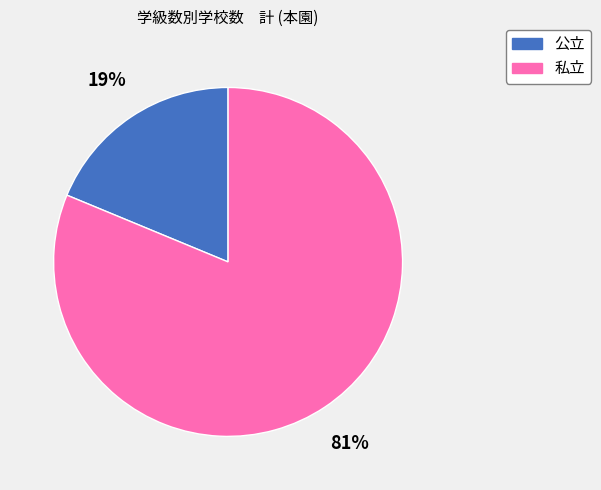

Which slice is the smallest?

公立